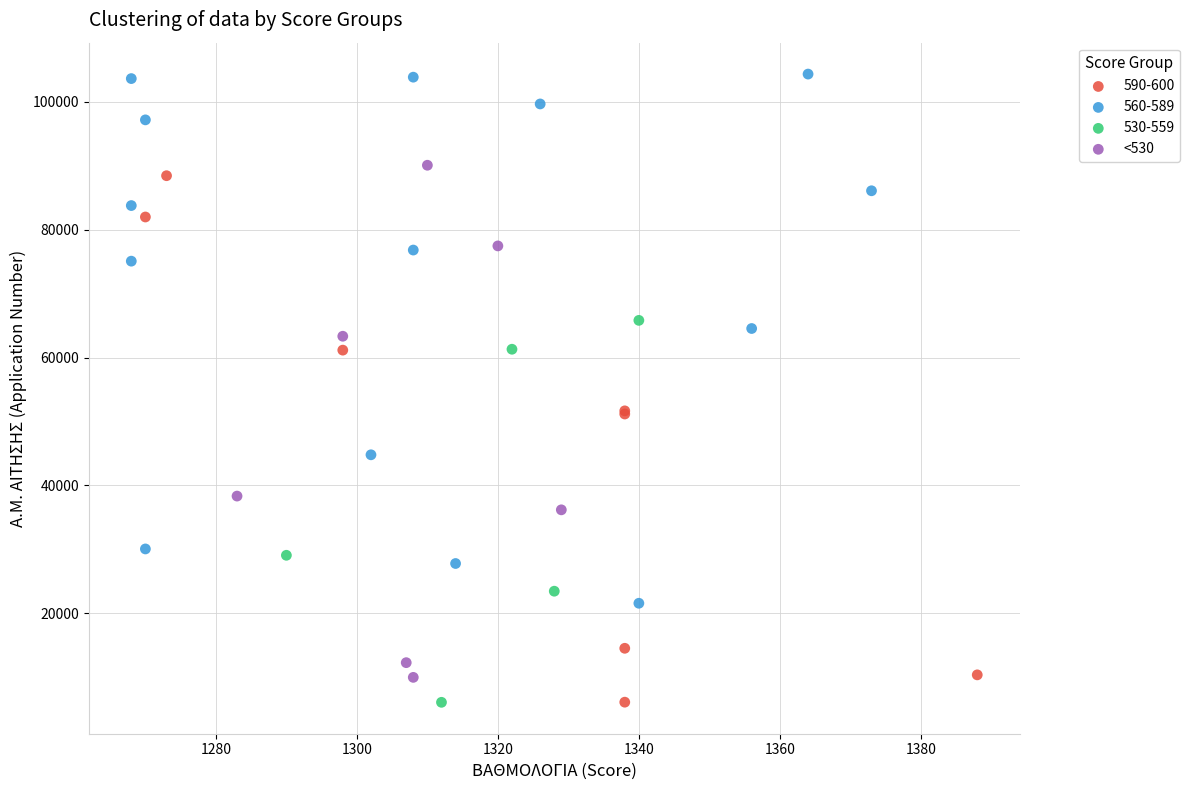

Which series reaches the maximum Y coordinate?

560-589